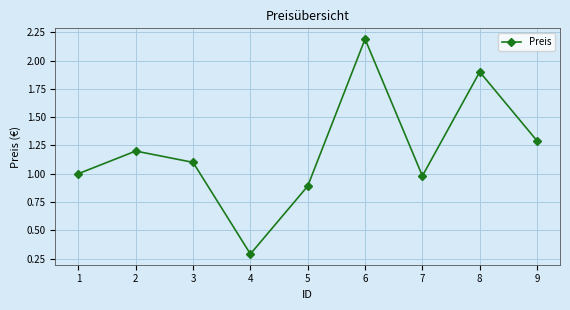

Reading left to right, extract all data points from this chart.

1.0	1.2	1.1	0.3	0.9	2.2	1.0	1.9	1.3